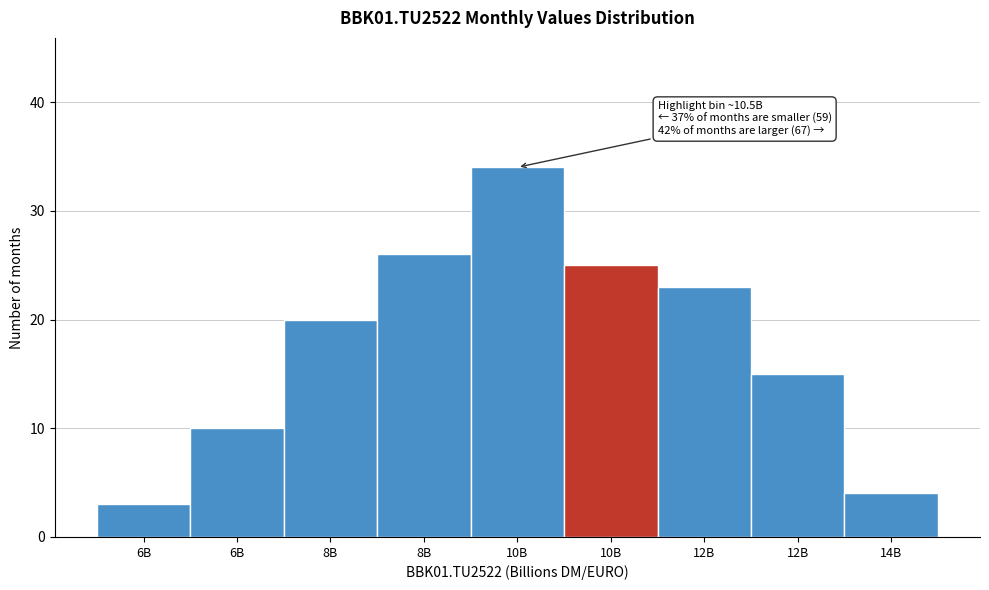

How many values are below 20?

4